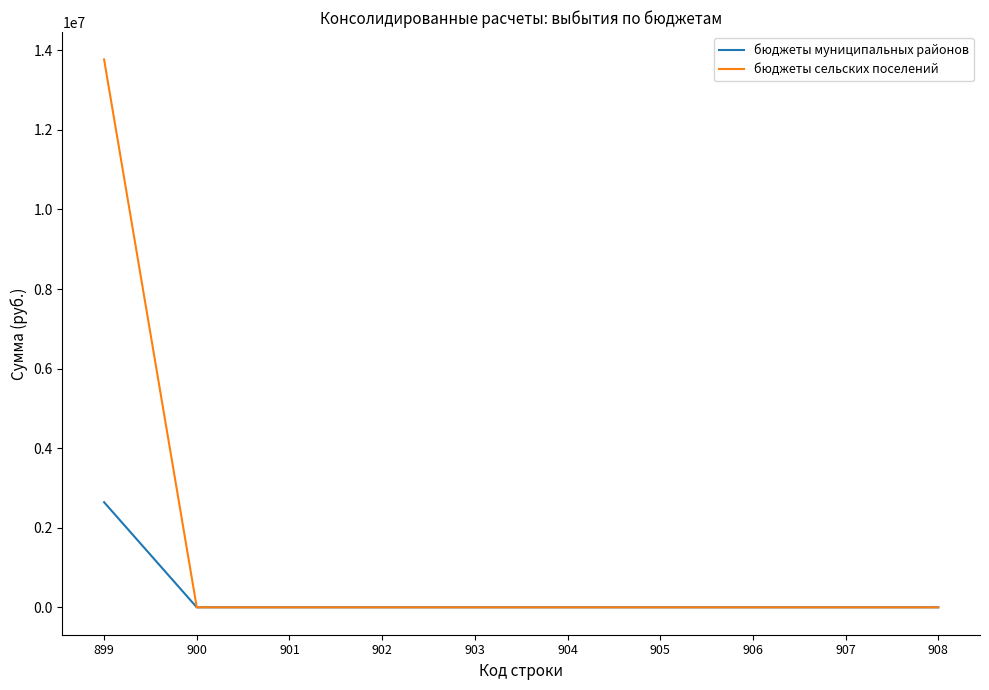

Which series has the widest spread of values?

бюджеты сельских поселений